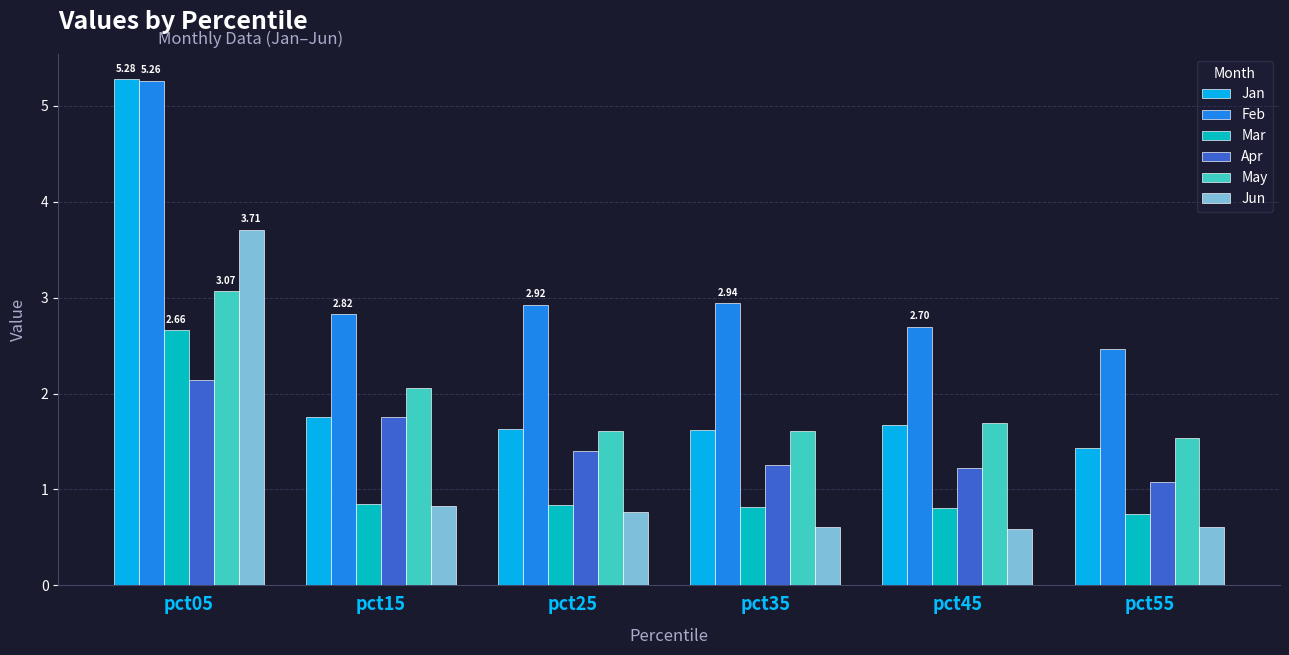

At how many categories does at least one series exceed 2?

6